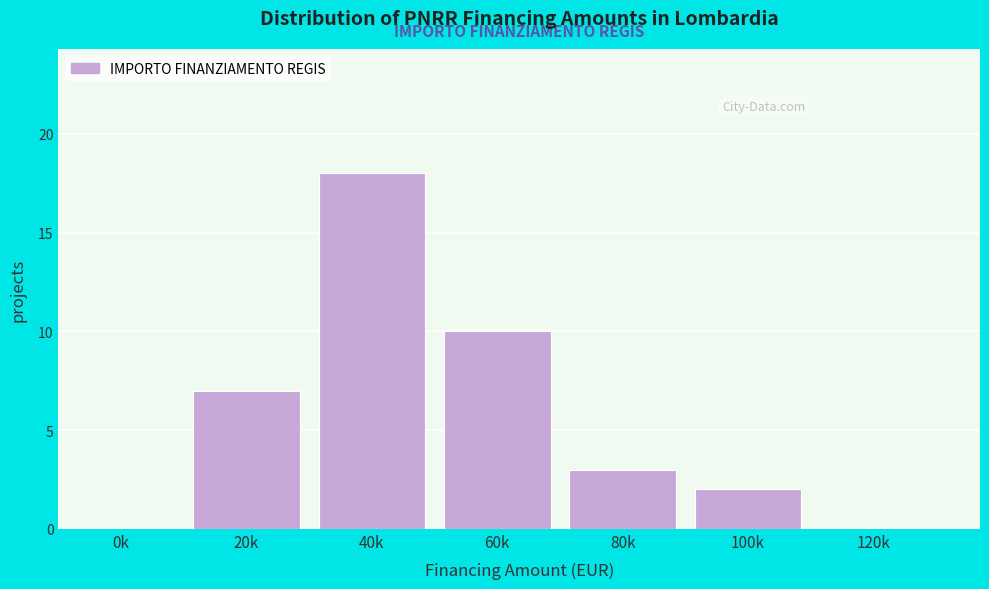

Reading left to right, extract all data points from this chart.

0k=0	20k=7	40k=18	60k=10	80k=3	100k=2	120k=0